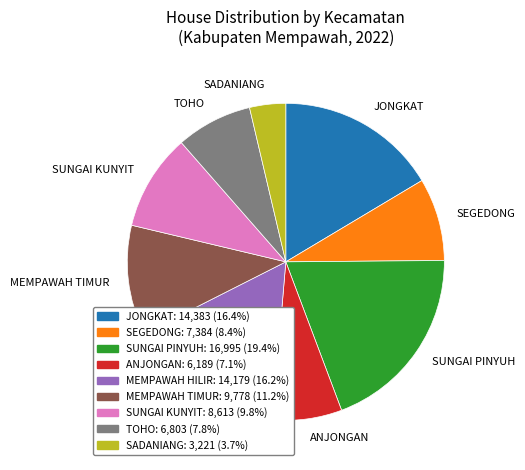

Approximately how many times larger is the value at SUNGAI KUNYIT compared to TOHO?

1.3